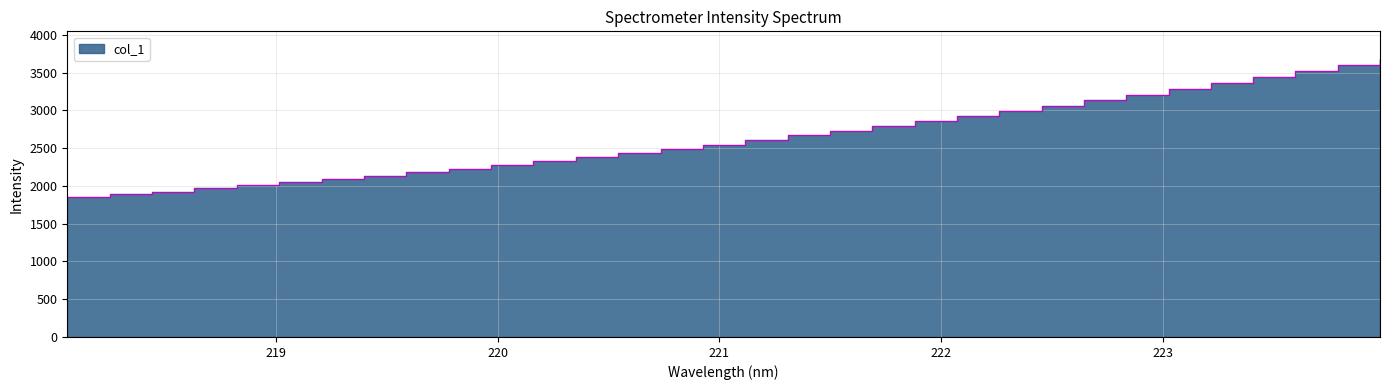

What is the change in value from 218.8244 to 222.8355?

+1202.7